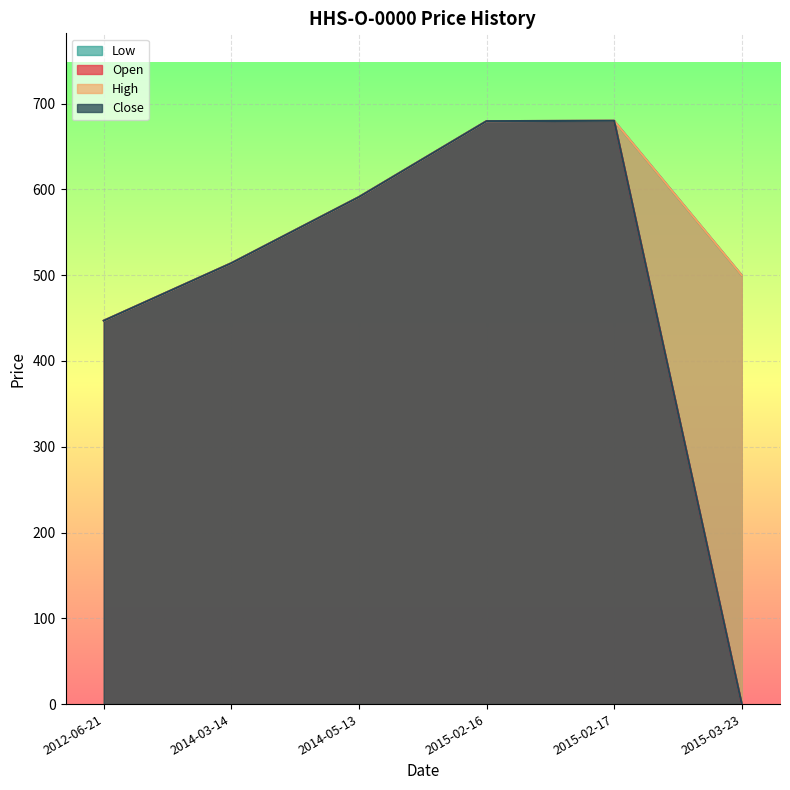

List the series in order of their peak value, lowest first.

Open, High, Low, Close